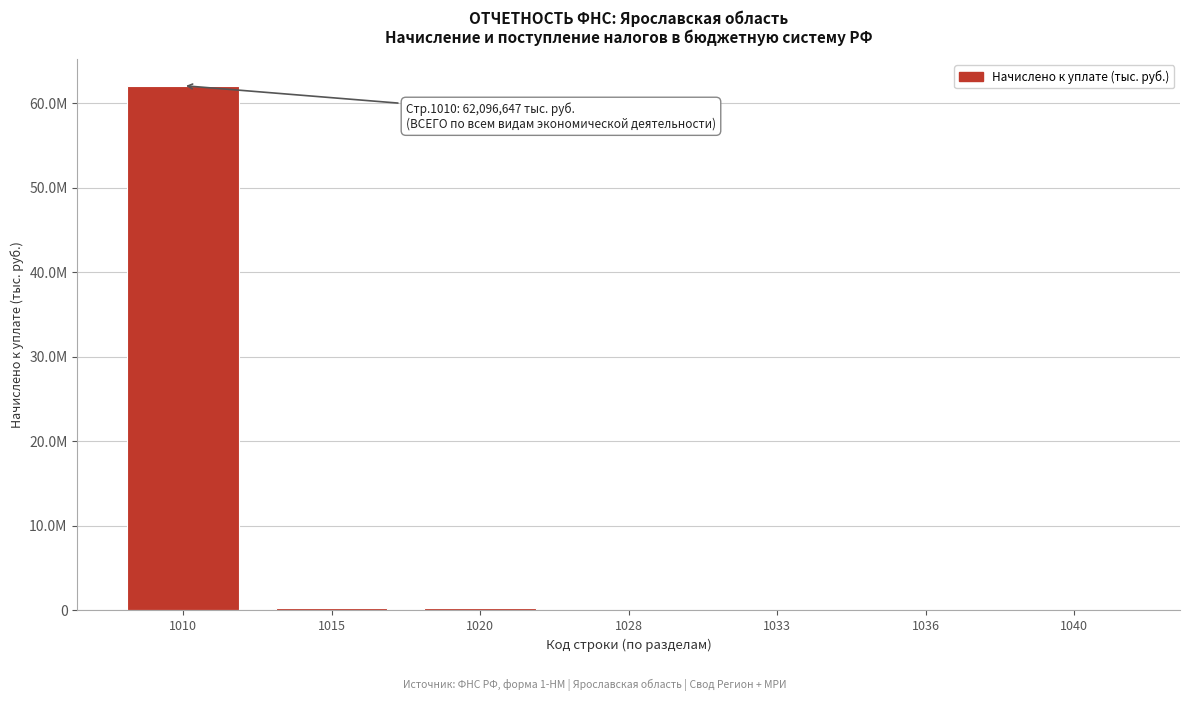

Are the bars horizontal?

No